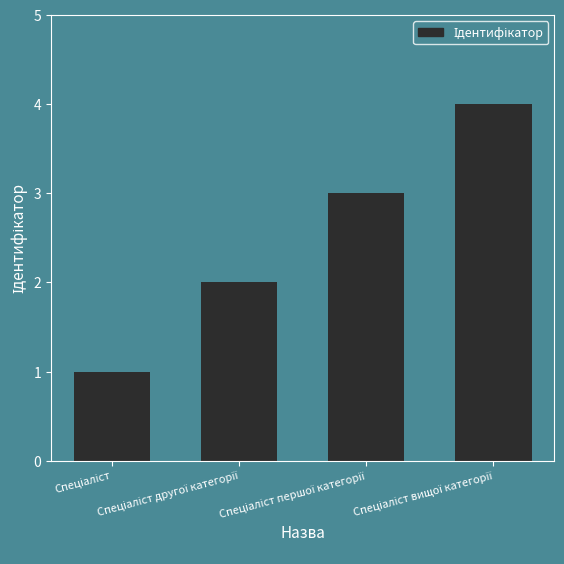

Reading right to left, extract all data points from this chart.

4	3	2	1